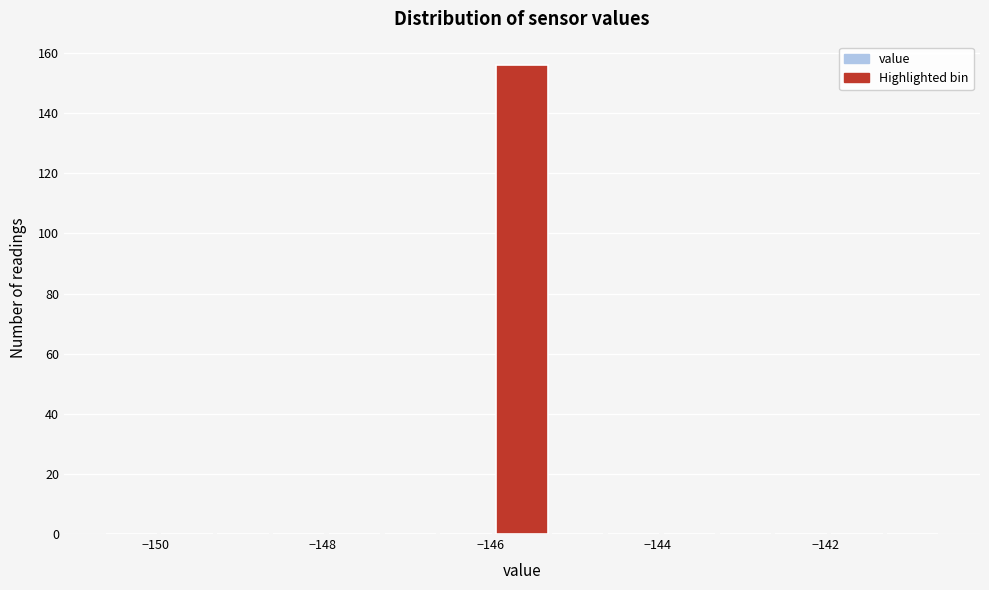

Read against the x-axis, roughly where is the centre of the tallest bar?

-145.6